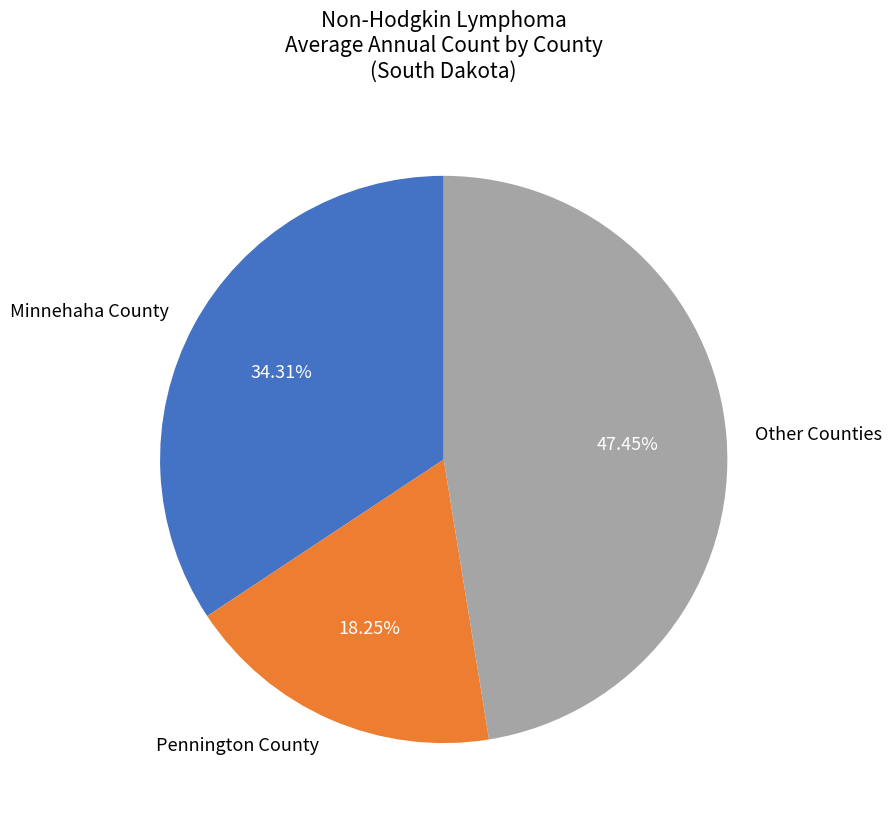

To the nearest percent, what is the average slice percentage?

33%